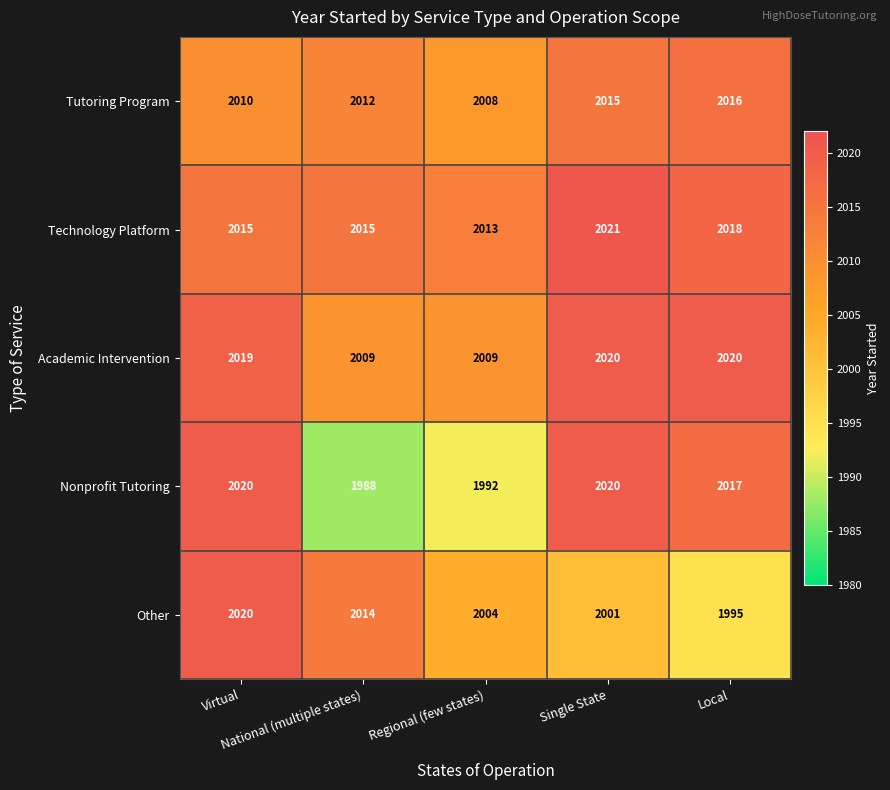

Which series has the largest range (max minus min)?

Nonprofit Tutoring